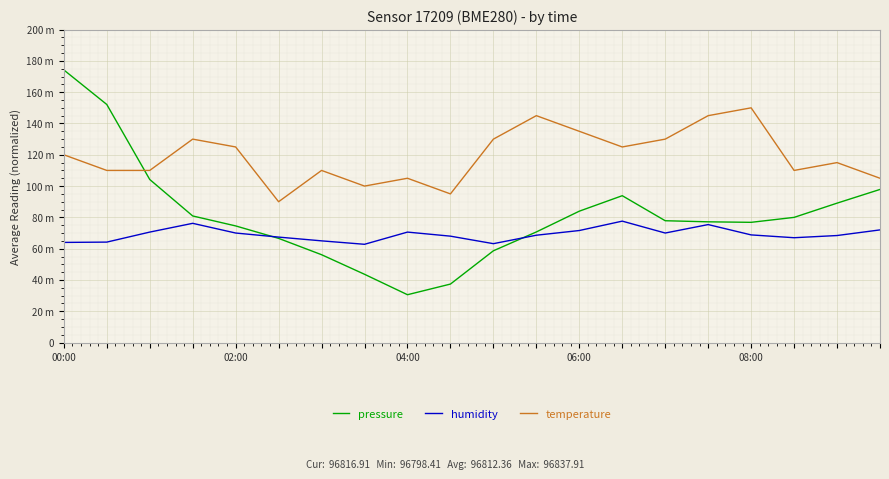

What is the sum of all humidity values?

1381.4